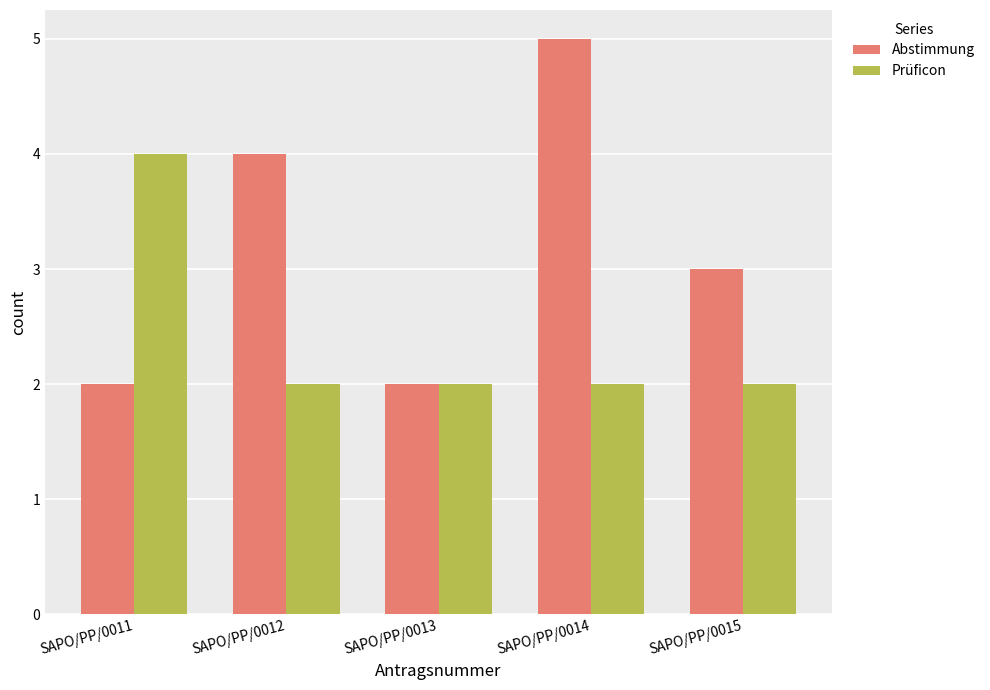

What is the approximate value of Abstimmung at SAPO/PP/0011?

2